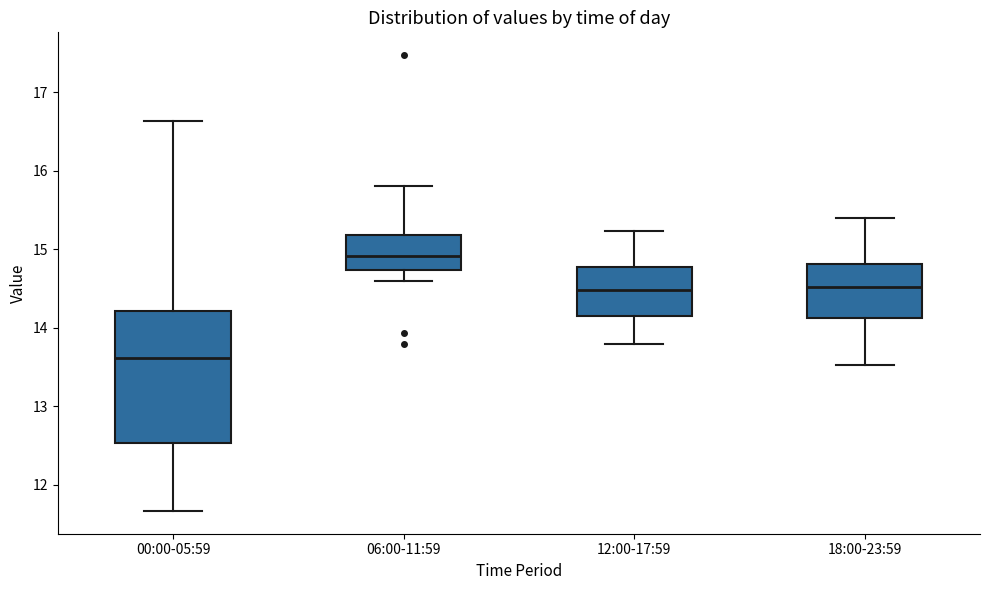

Reading left to right, transcribe this box plot: for each box, give where its median line is, the range the box spans, and where its two whiskers end, as read against the y-axis. The values are not printed on the chart, so give them approximately, as read against the axis.

00:00-05:59: median 13.6, box 12.5 to 14.2, whiskers 11.7 to 16.6
06:00-11:59: median 14.9, box 14.7 to 15.2, whiskers 14.6 to 15.8
12:00-17:59: median 14.5, box 14.1 to 14.8, whiskers 13.8 to 15.2
18:00-23:59: median 14.5, box 14.1 to 14.8, whiskers 13.5 to 15.4